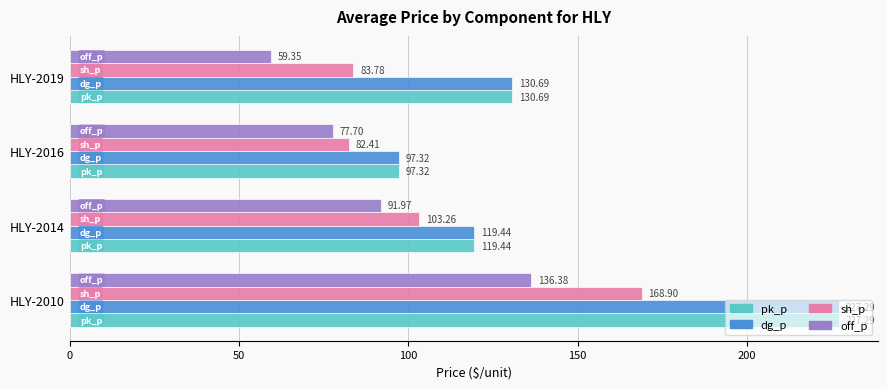

List the labels in order of pk_p value, largest first.

HLY-2010, HLY-2019, HLY-2014, HLY-2016